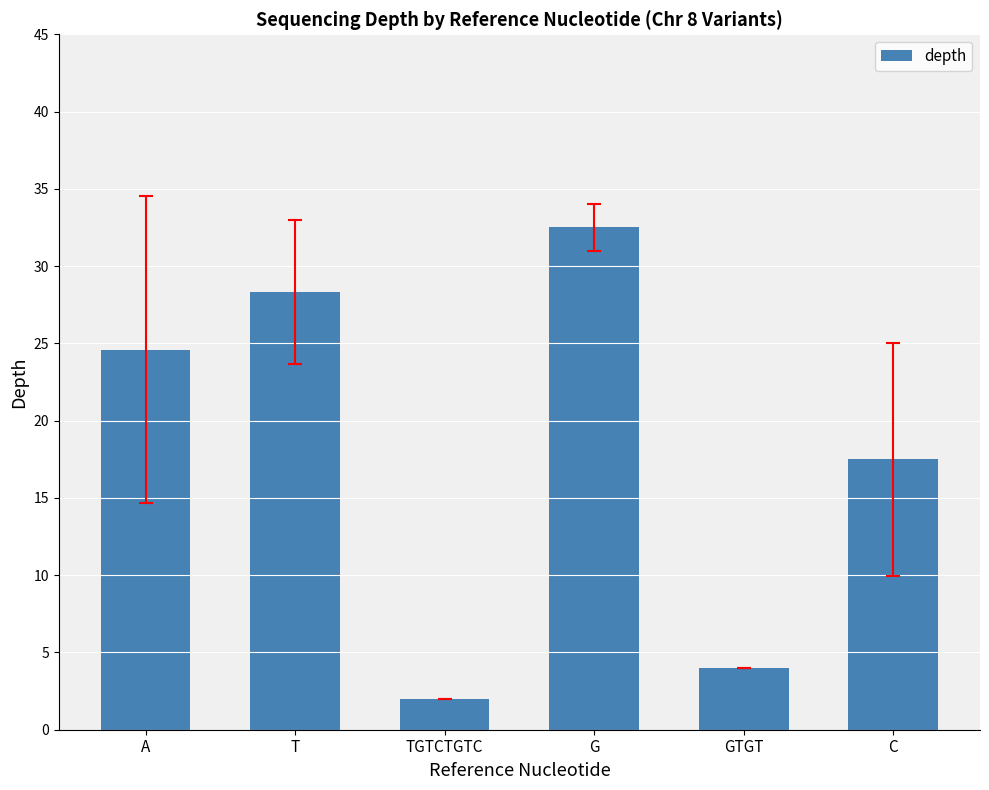

Are the bars horizontal?

No